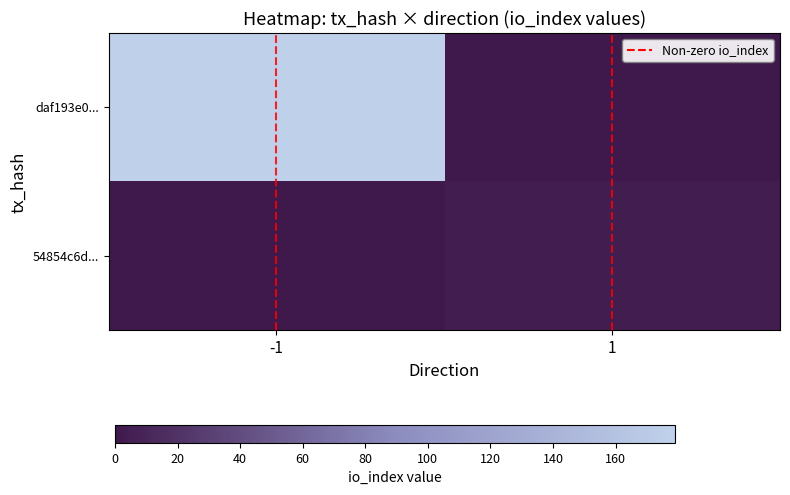

Which label corresponds to the largest value in the chart?

-1